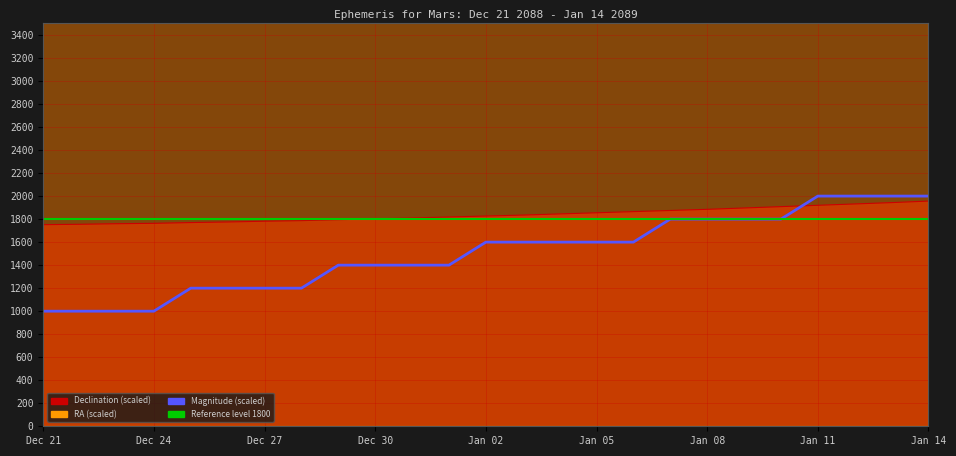

At which category does the chart reach its minimum across all series?

Dec 21